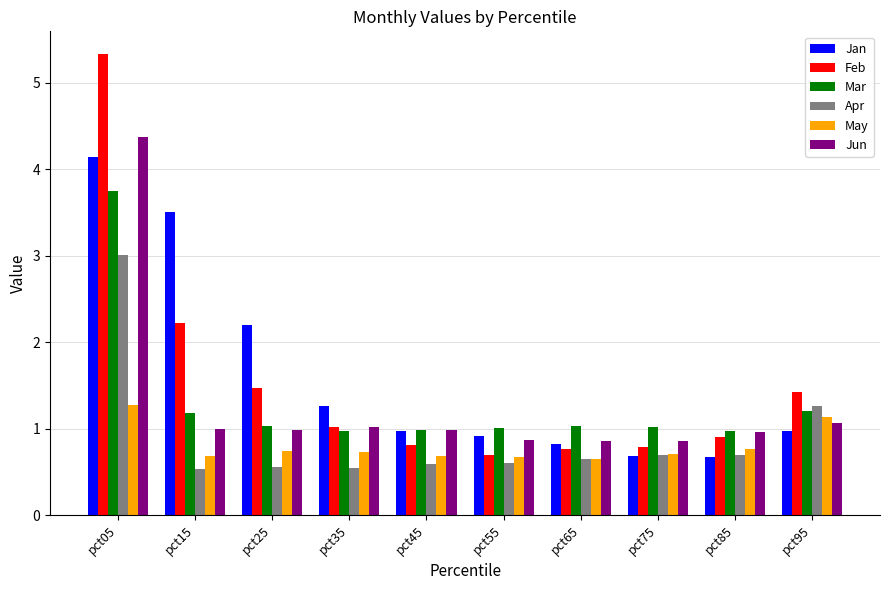

Does the chart contain any negative values?

No